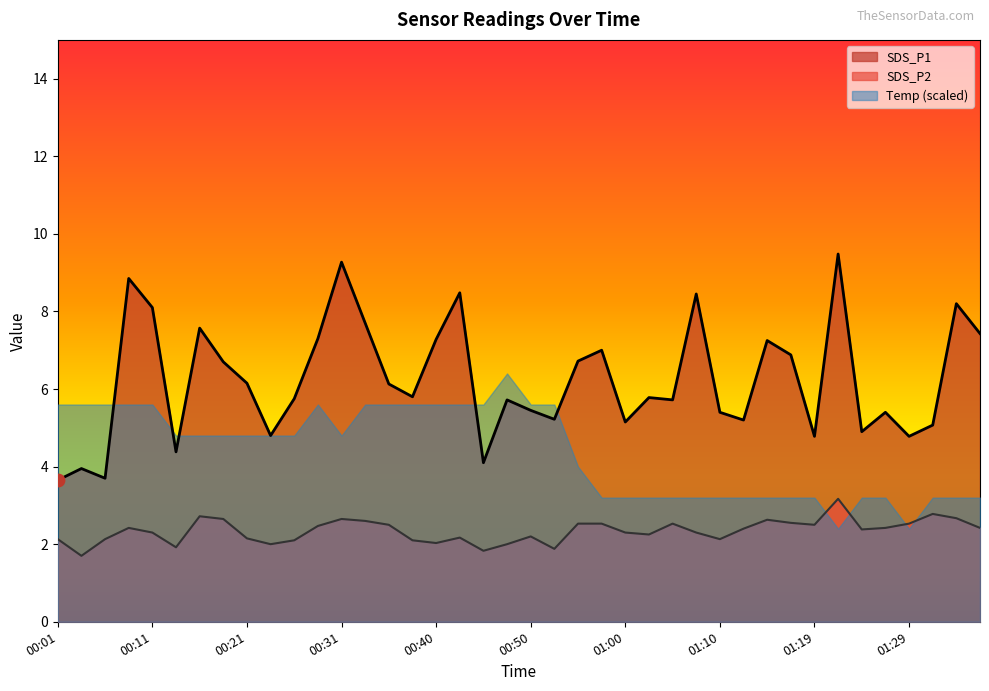

Which series contains the highest Y value?

SDS_P1